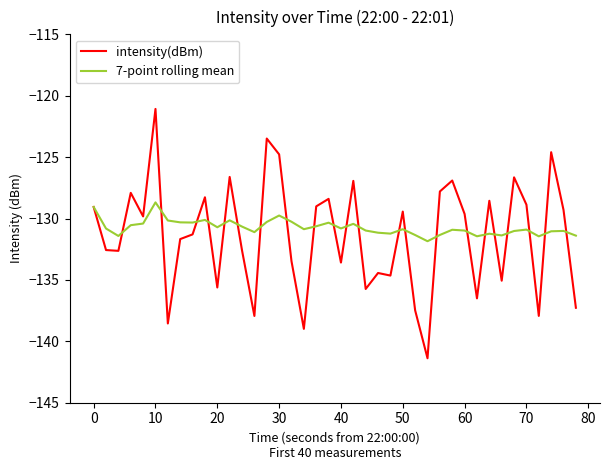

What are all the series names shown in the legend?

intensity(dBm), 7-point rolling mean